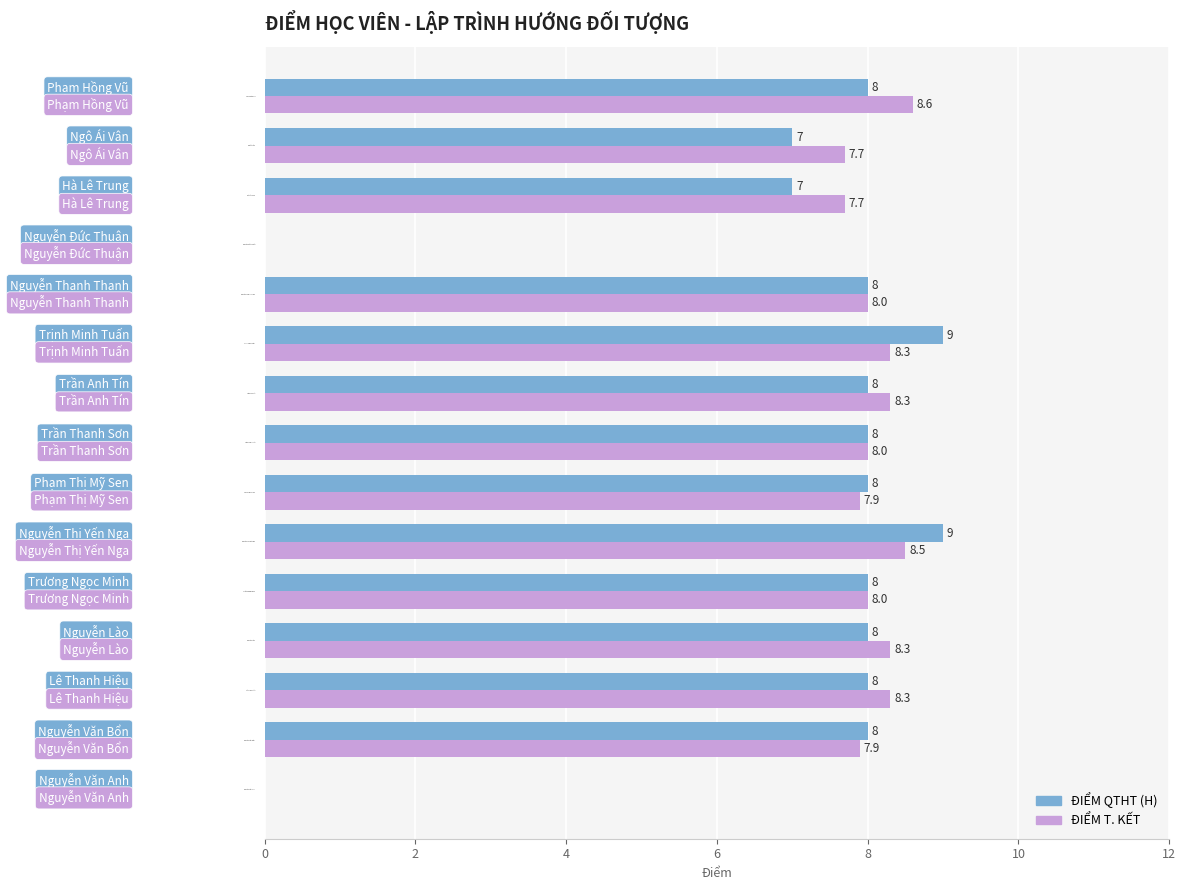

How many values in ĐIỂM T. KẾT are above zero?

13